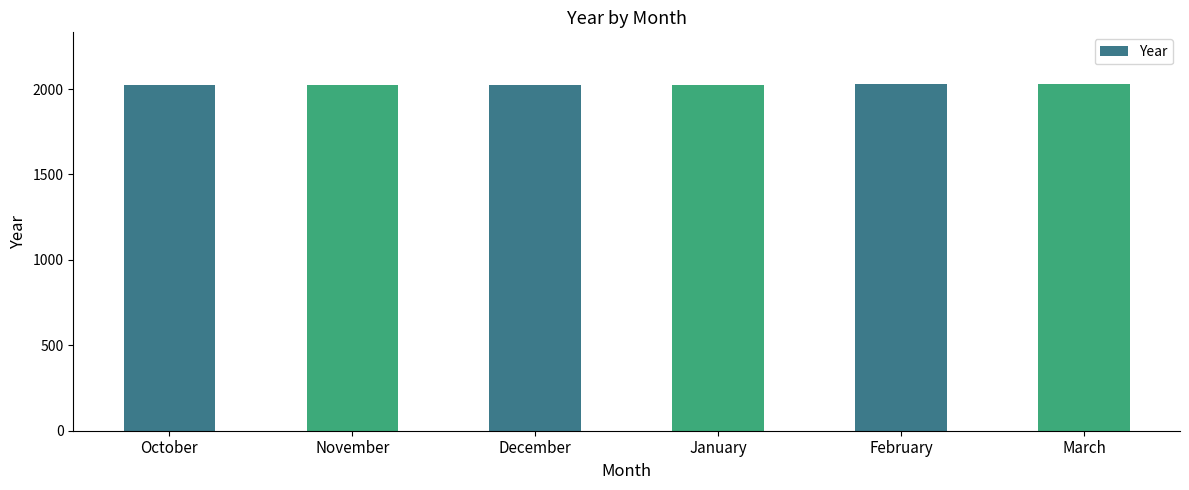

Count the values in the range 2024 to 2027.

4